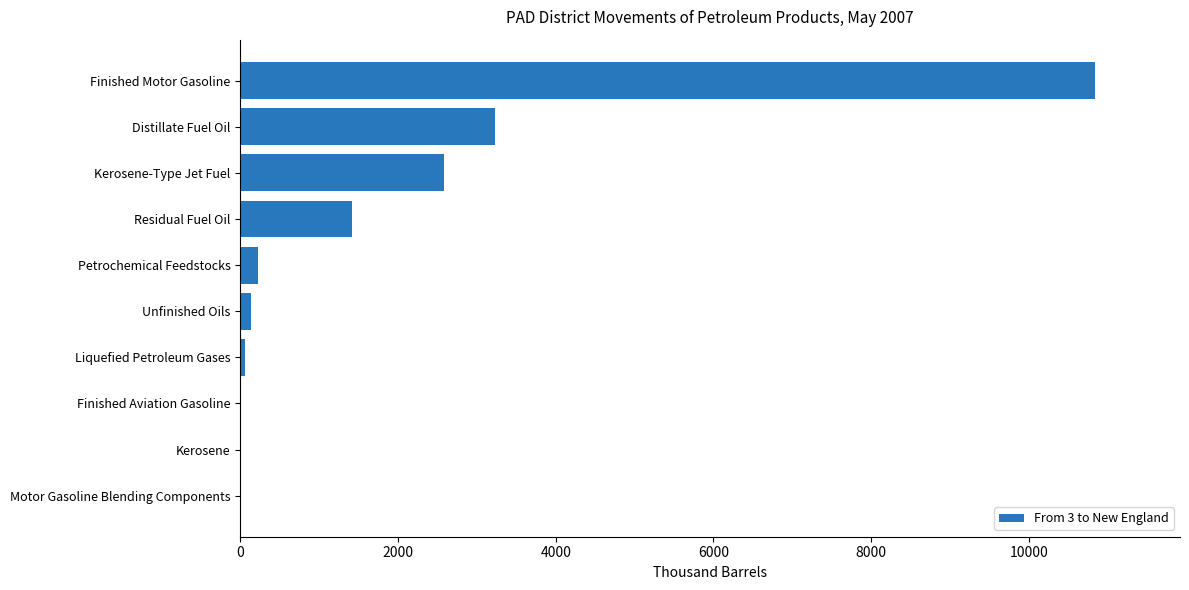

Reading bottom to top, list all the values displayed in this chart.

Motor Gasoline Blending Components=0	Kerosene=0	Finished Aviation Gasoline=0	Liquefied Petroleum Gases=59	Unfinished Oils=139	Petrochemical Feedstocks=224	Residual Fuel Oil=1422	Kerosene-Type Jet Fuel=2583	Distillate Fuel Oil=3231	Finished Motor Gasoline=10834